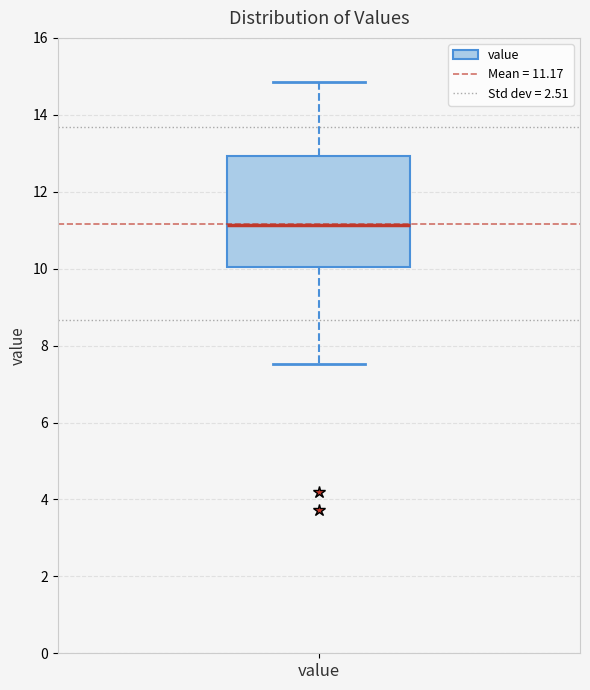

Read this box plot against the y-axis: the position of the median line, the range covered by the box, and the ends of both whiskers. The values are not printed on the chart, so give them approximately, as read against the axis.

median 11.2, box 10.0 to 13.0, whiskers 7.6 to 14.8